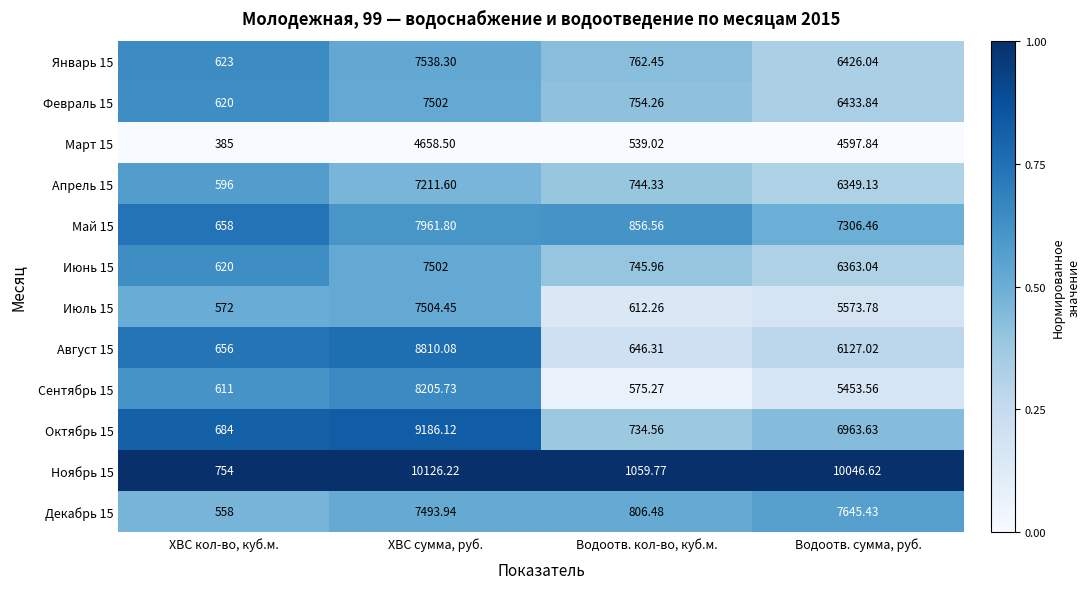

List the labels in order of Сентябрь 15 value, smallest first.

Водоотв. кол-во, куб.м., ХВС кол-во, куб.м., Водоотв. сумма, руб., ХВС сумма, руб.